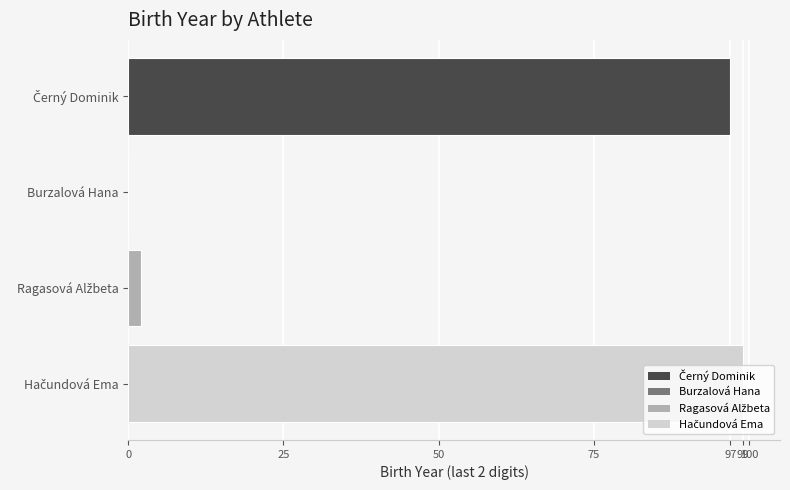

What is the greatest value displayed?

99